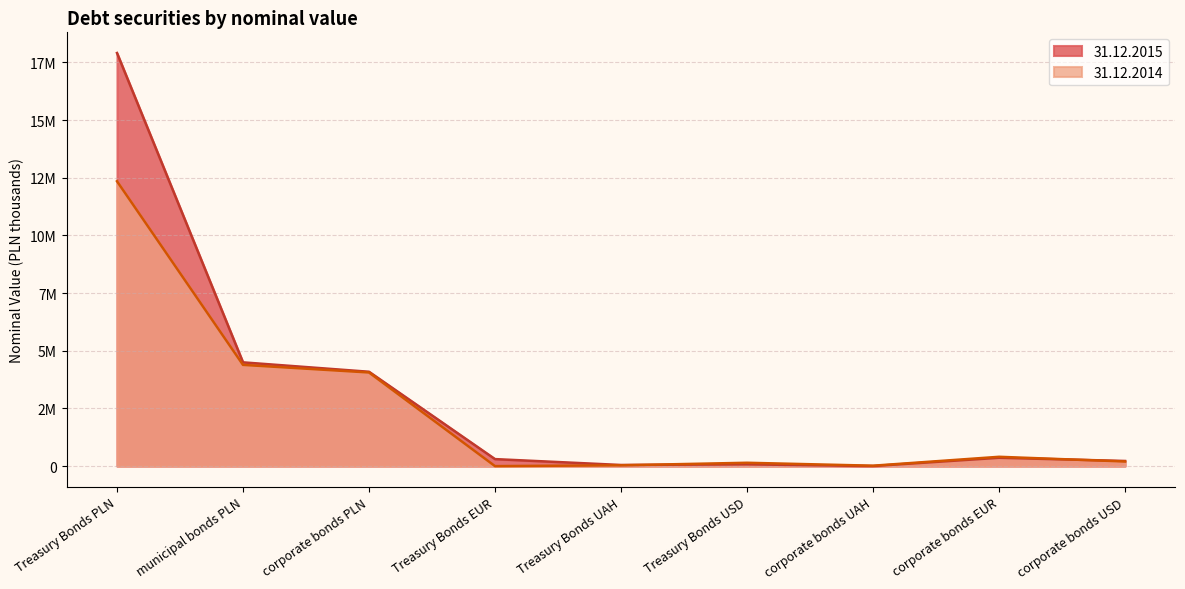

Rank the series by their maximum value, from highest to lowest.

31.12.2015, 31.12.2014